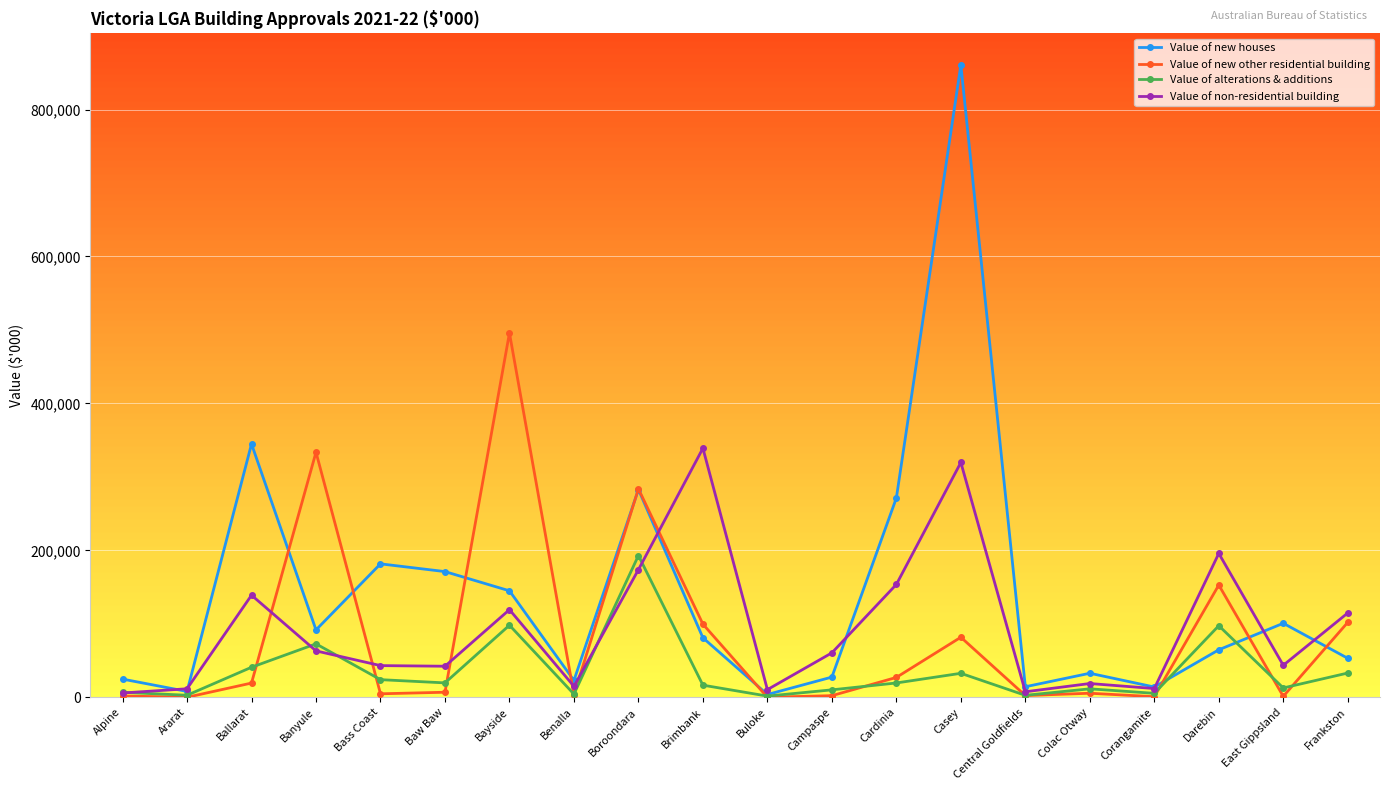

True or false: Value of alterations & additions has more than 0 interior local peaks.

True